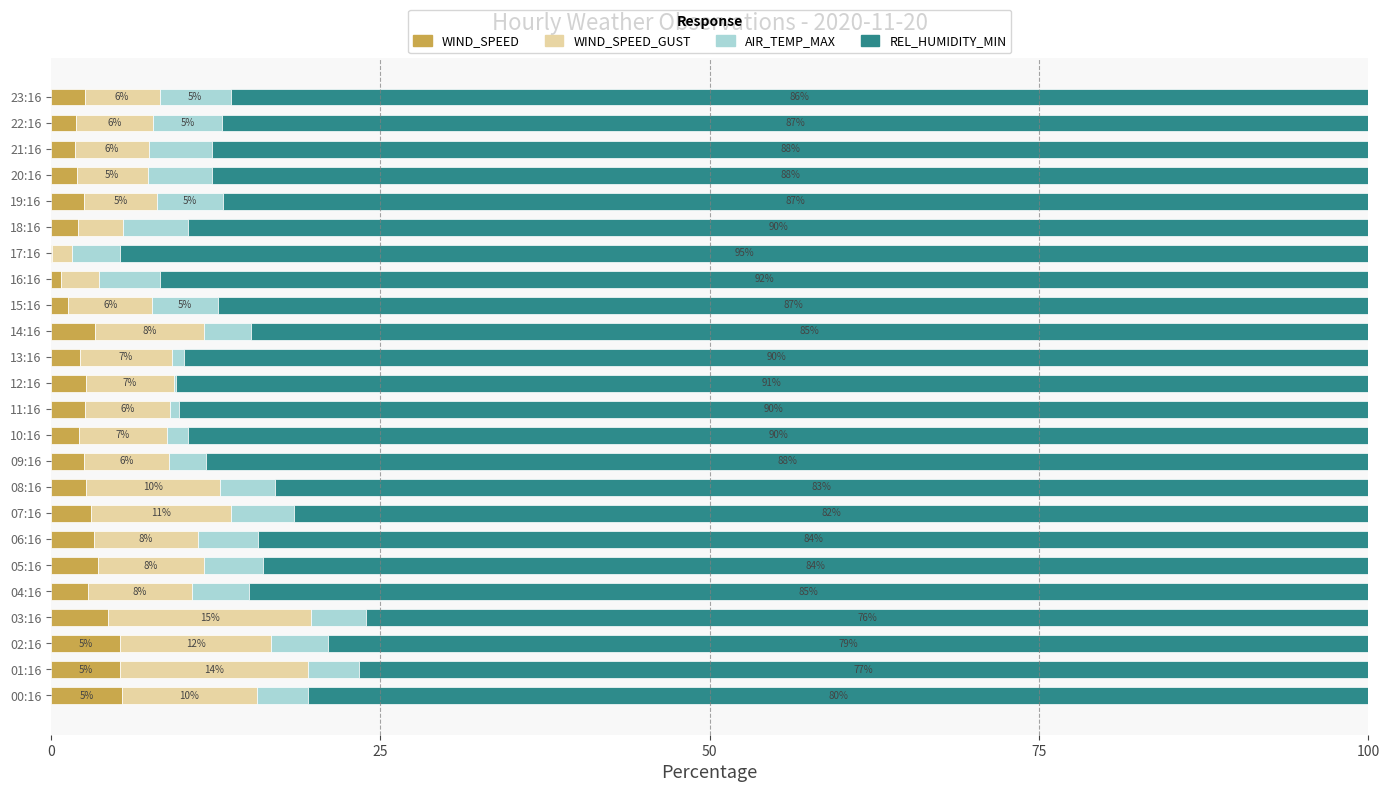

What is the total value across all series at 13:16?

100.0